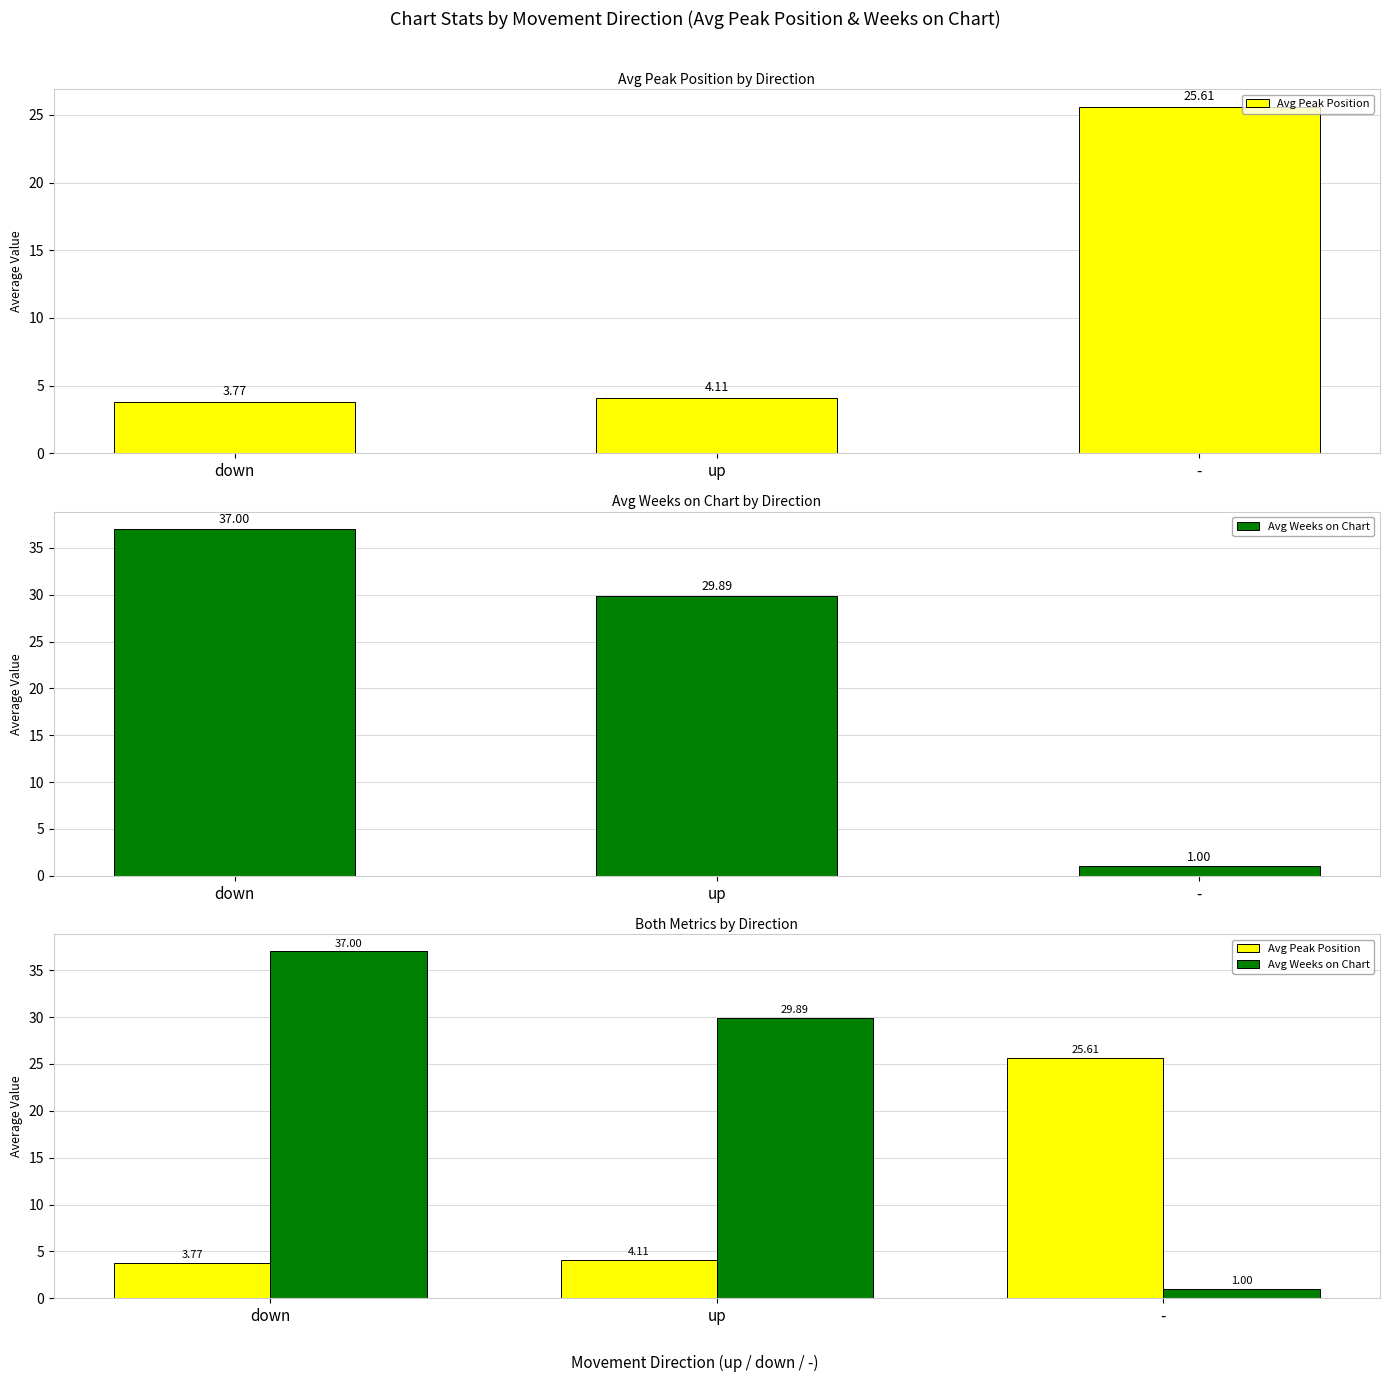

What is the total value across all series at -?

26.6